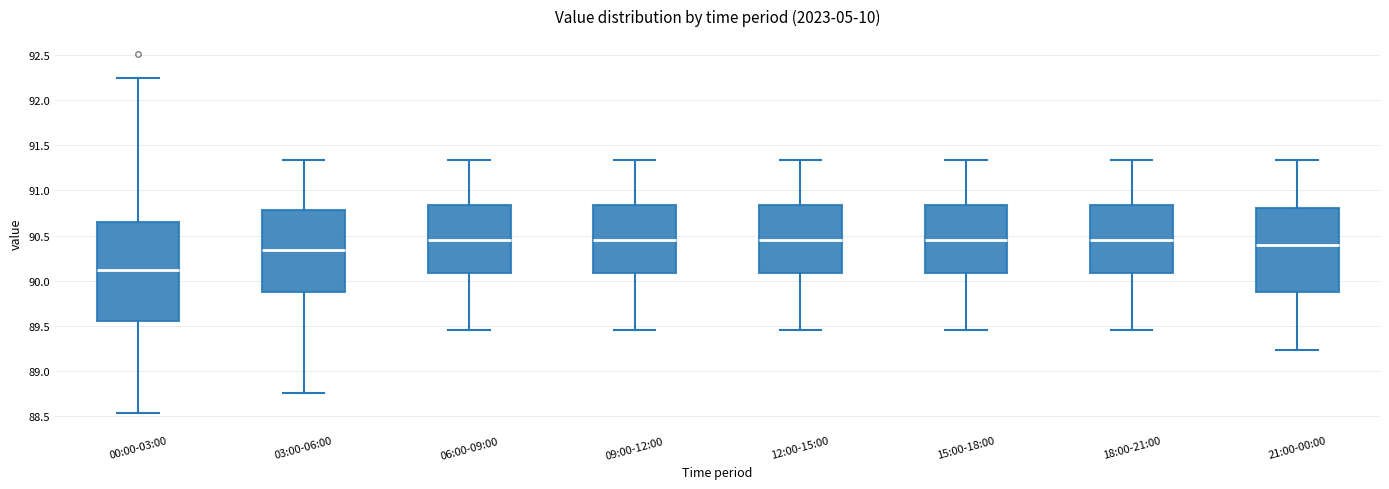

Where does the median line of the box for 09:00-12:00 sit on the y-axis? The values are not printed on the chart, so give them approximately, as read against the axis.

90.45